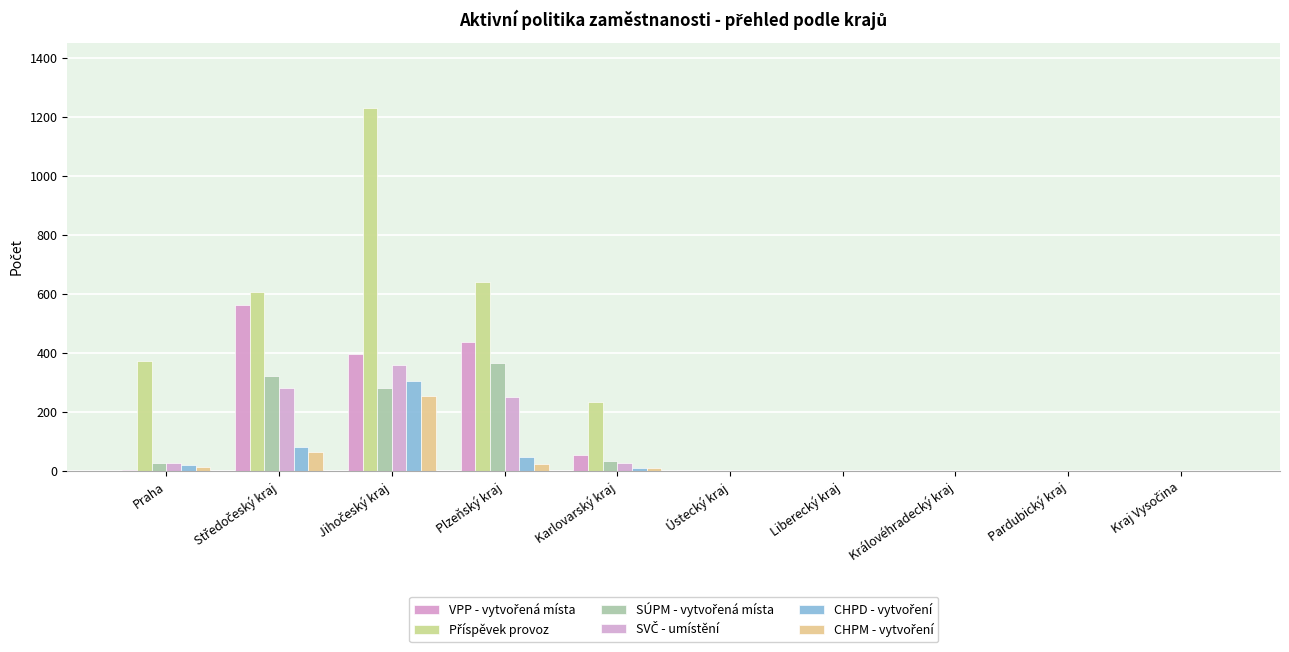

Rank the series at Praha from highest to lowest value.

Příspěvek provoz, SÚPM - vytvořená místa, SVČ - umístění, CHPD - vytvoření, CHPM - vytvoření, VPP - vytvořená místa